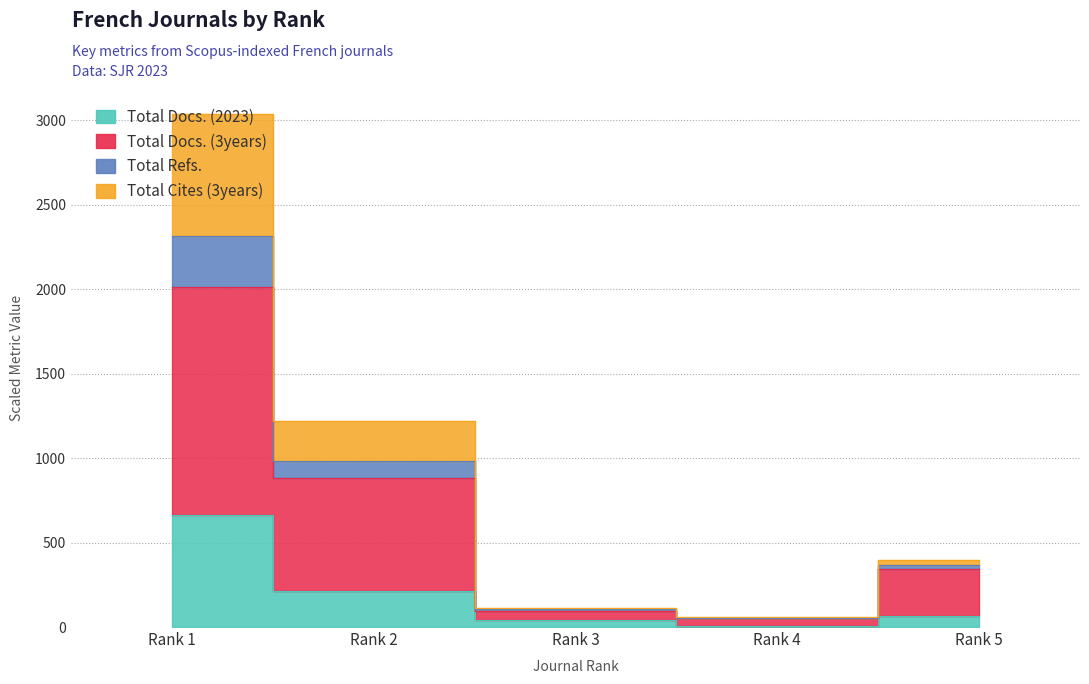

Between Rank 2 and Rank 4, which is larger?

Rank 2